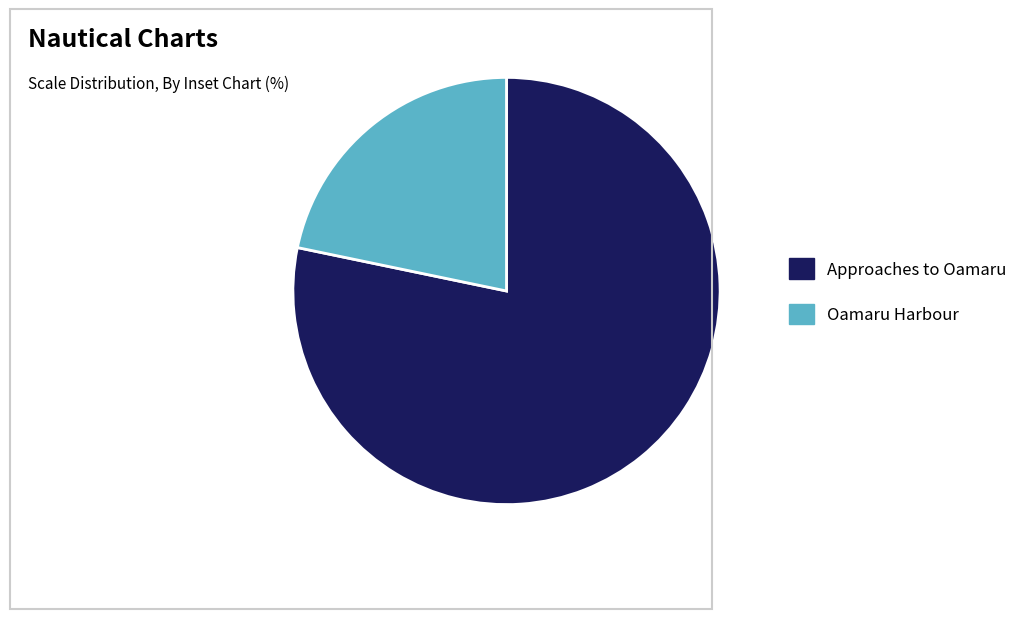

What is the ratio of the value at Oamaru Harbour to the value at Approaches to Oamaru?

0.3